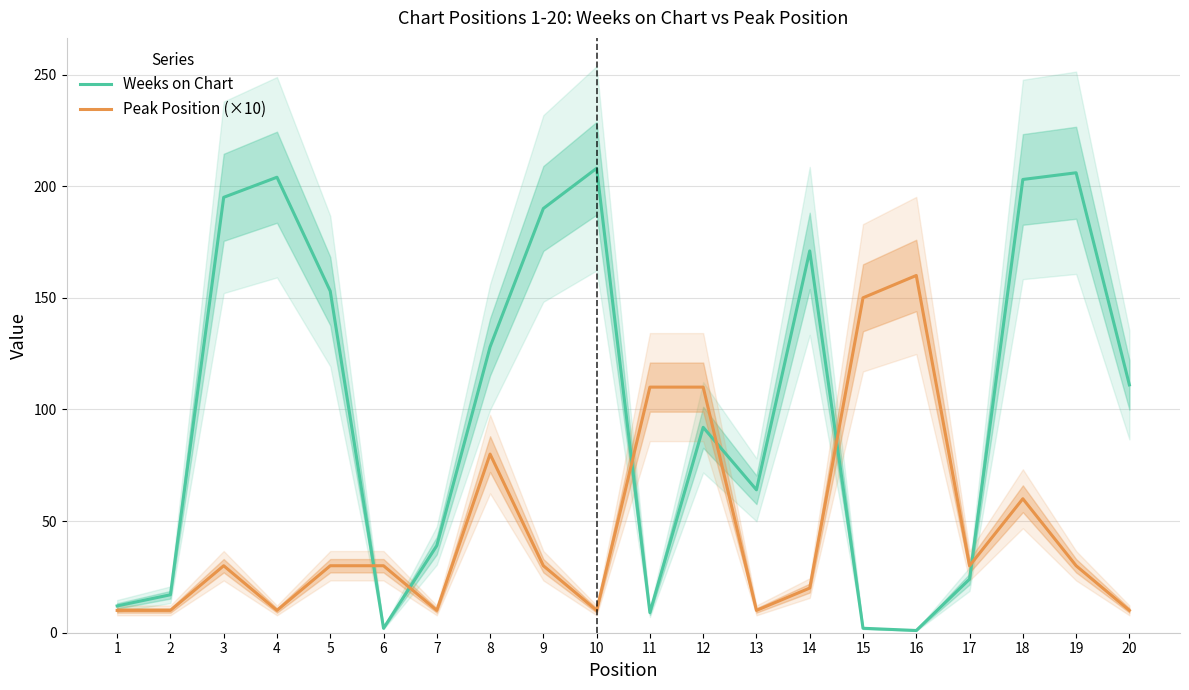

What is the sum of the Weeks on Chart values at 16 and 14?

172